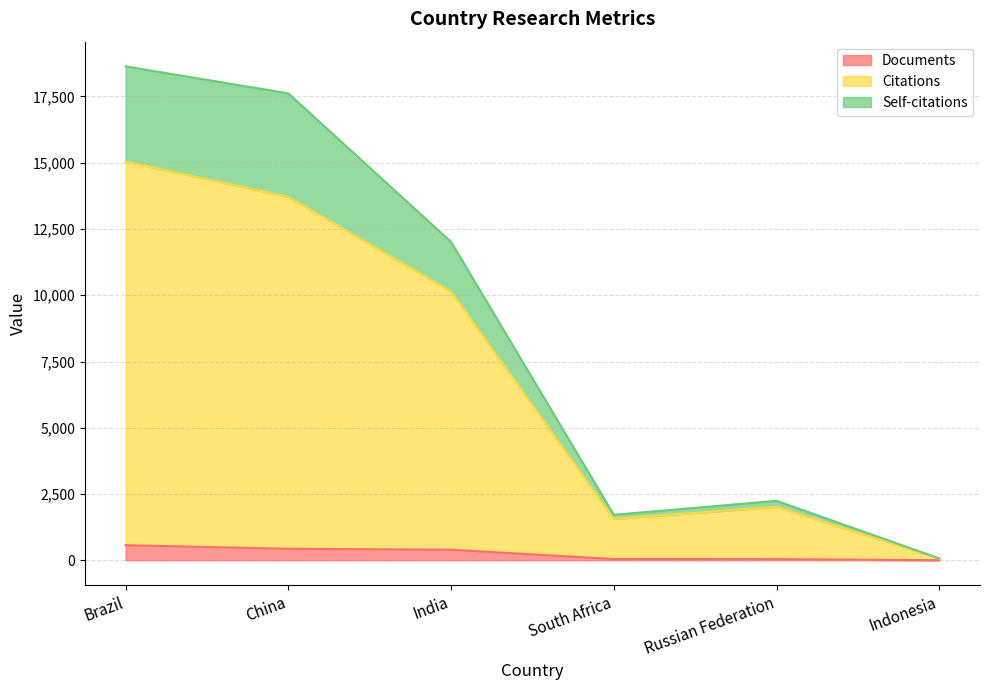

What is the minimum value for Documents?

6